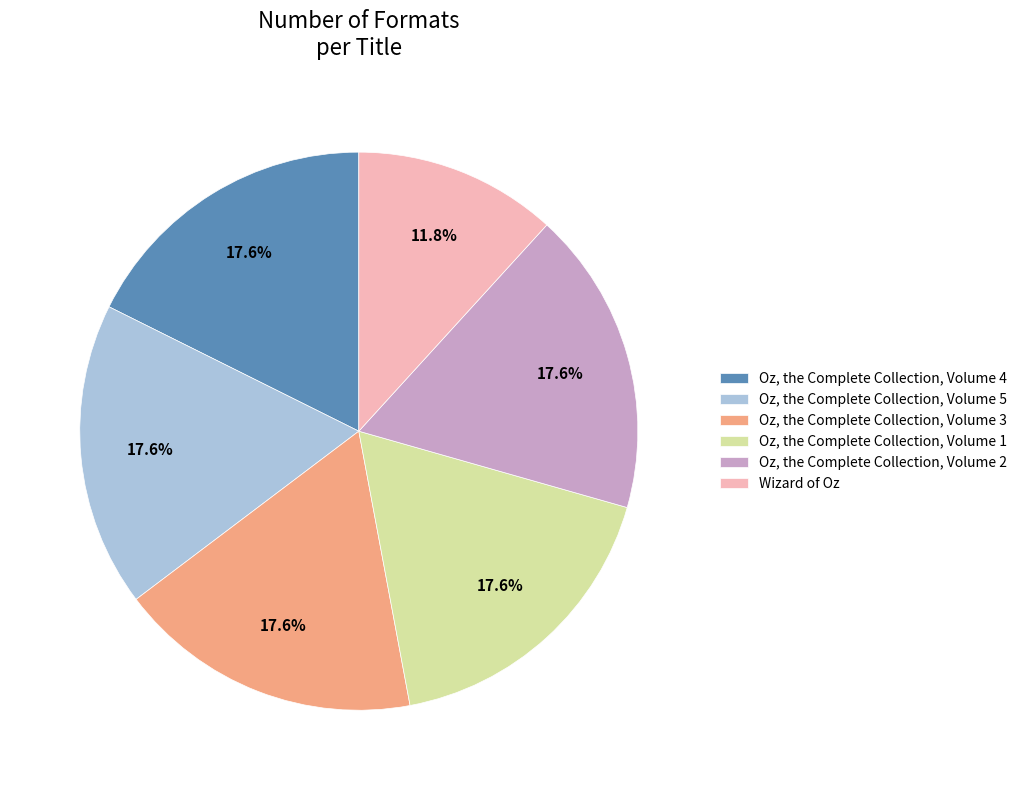

To the nearest percent, what is the combined percentage of Oz, the Complete Collection, Volume 1 and Oz, the Complete Collection, Volume 4?

35%